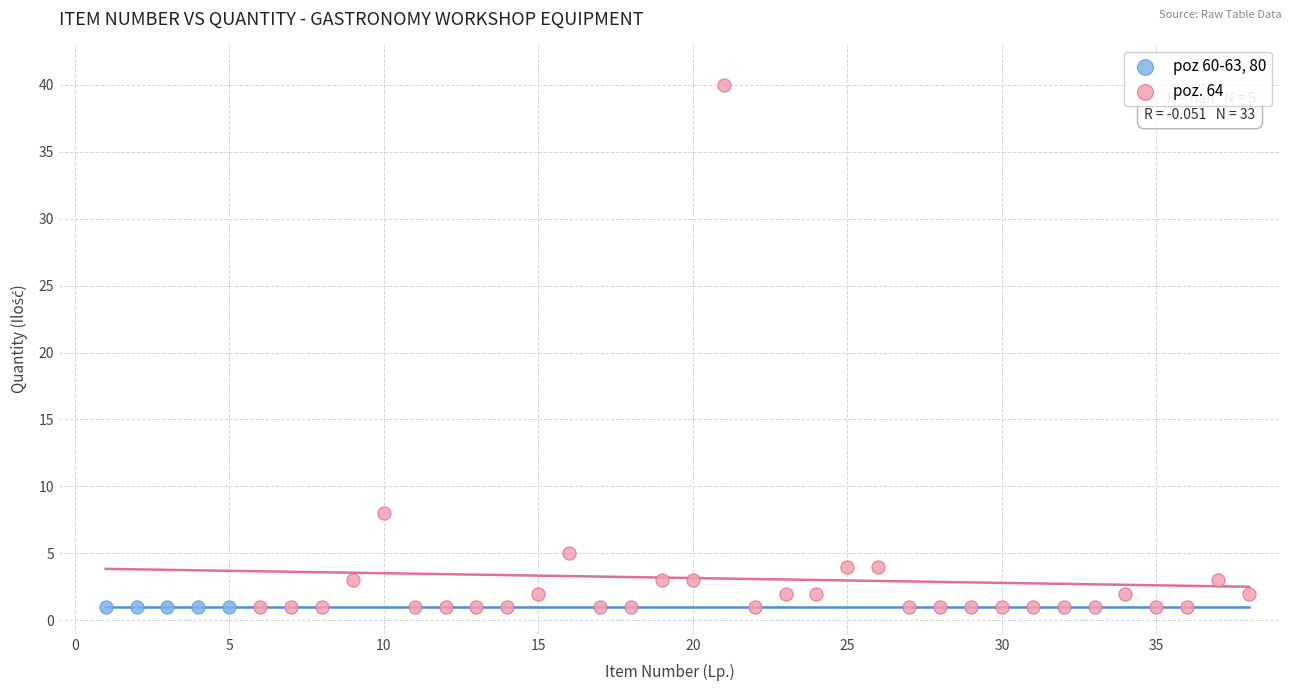

What are all the series names shown in the legend?

poz 60-63, 80, poz. 64